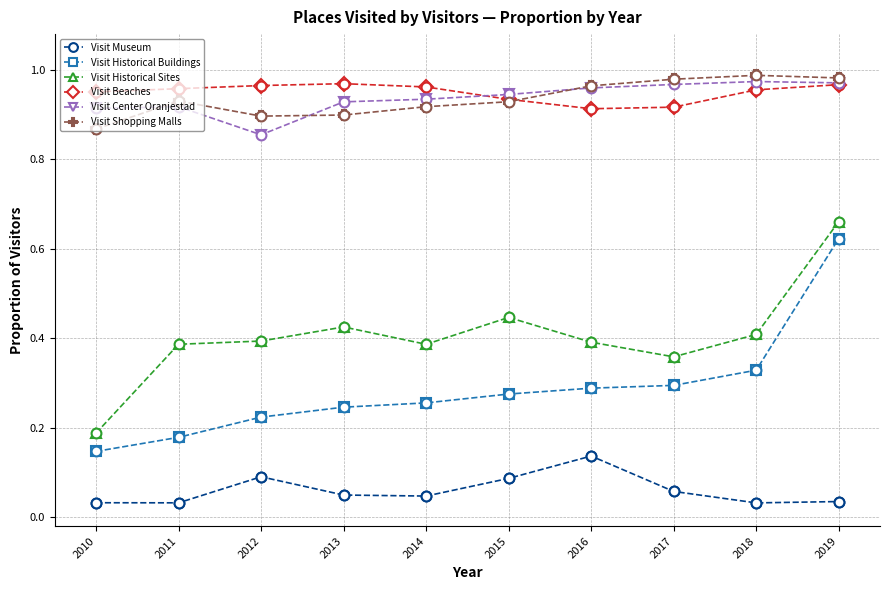

Which series has the widest spread of values?

Visit Historical Buildings